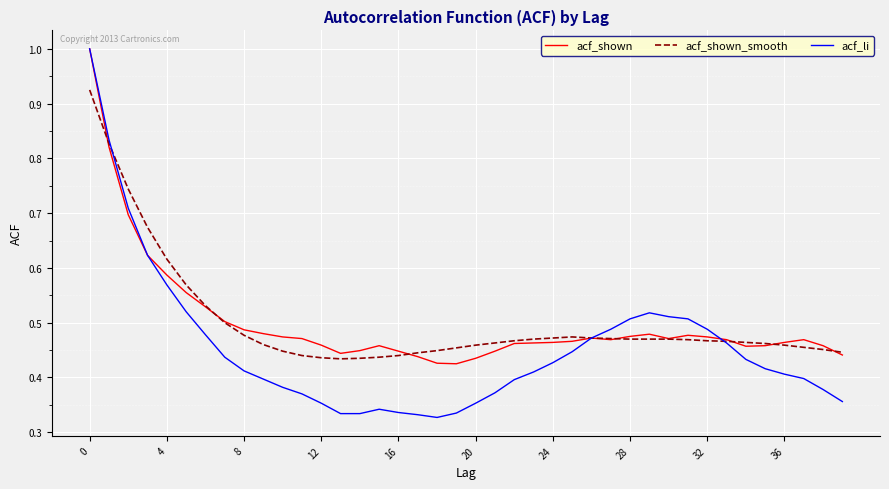

Which series has the largest range (max minus min)?

acf_li